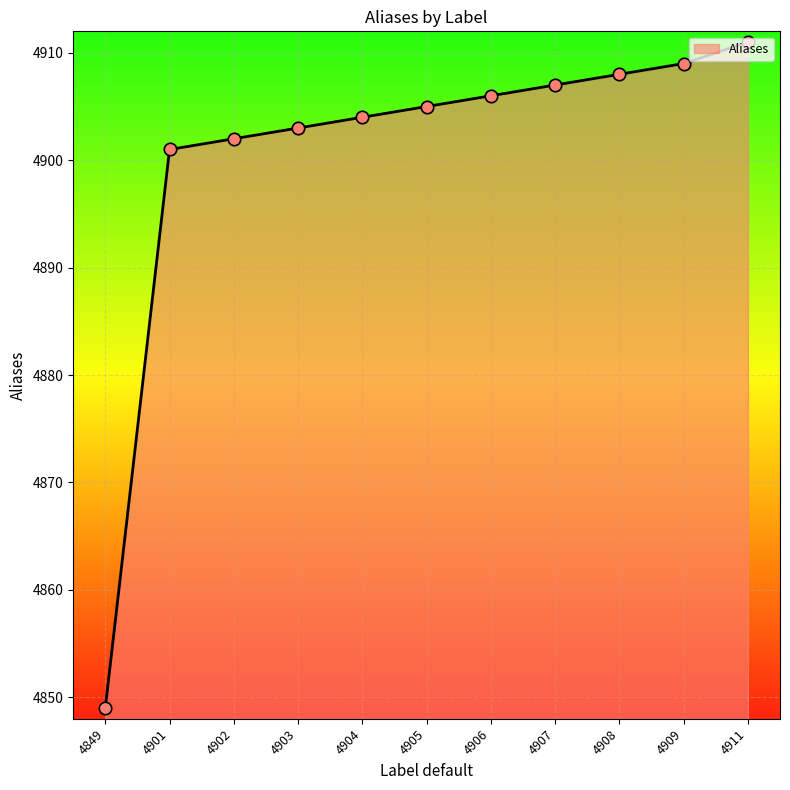

Which has a higher value, 4907 or 4911?

4911